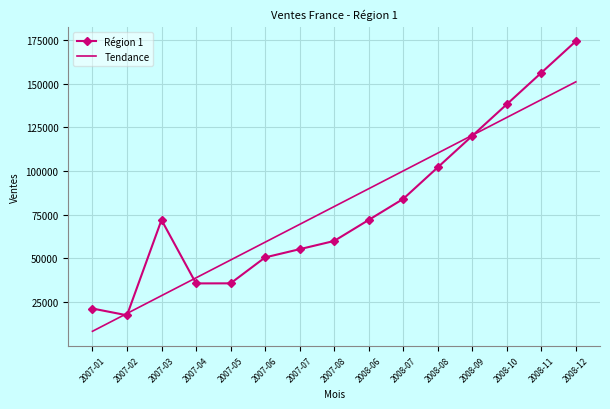

What is the minimum value shown in the chart?

8315.9